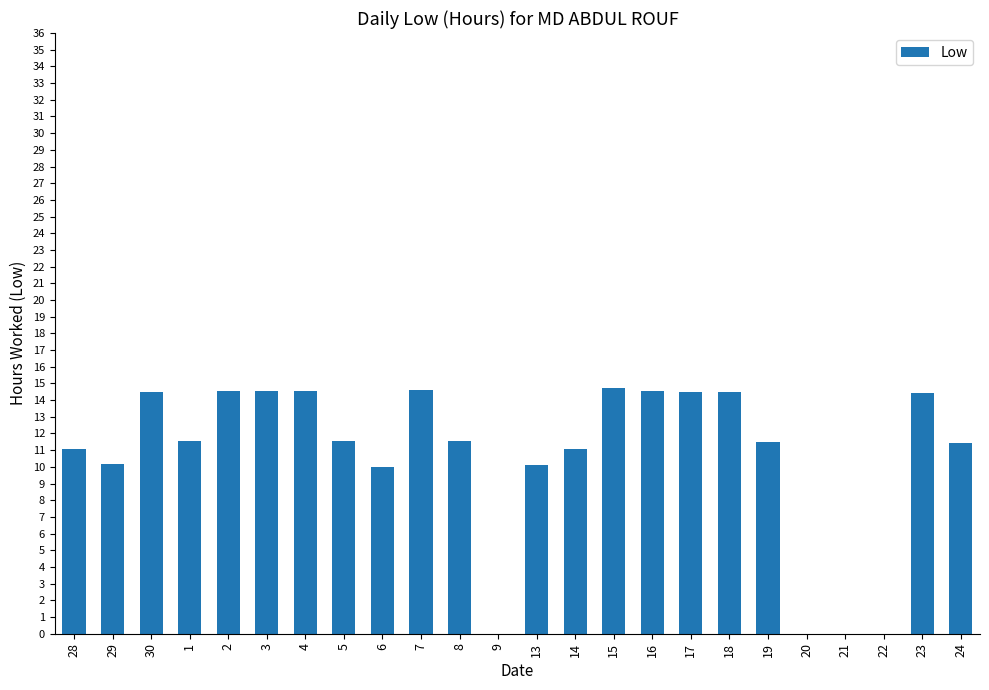

What is the sum of the values at 29 and 30?

24.7